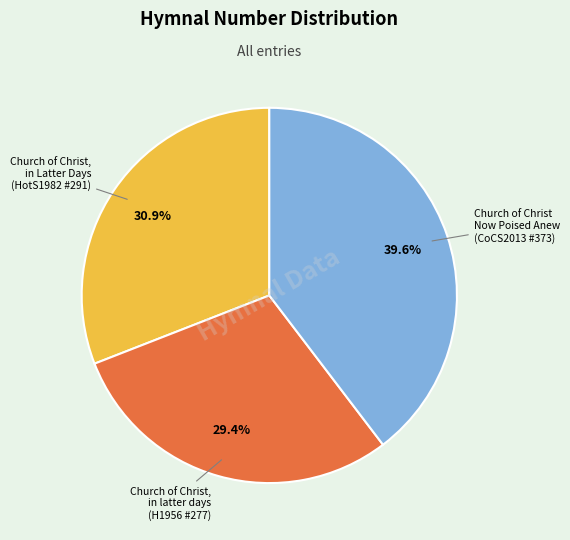

Is there a majority slice in this chart?

No